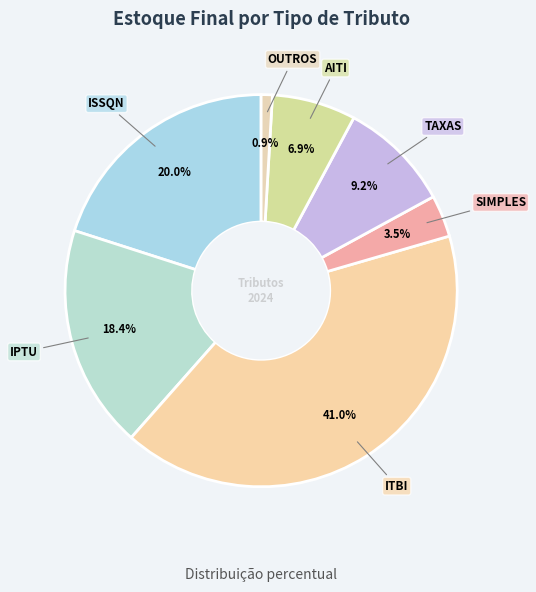

How many segments does this pie chart have?

7